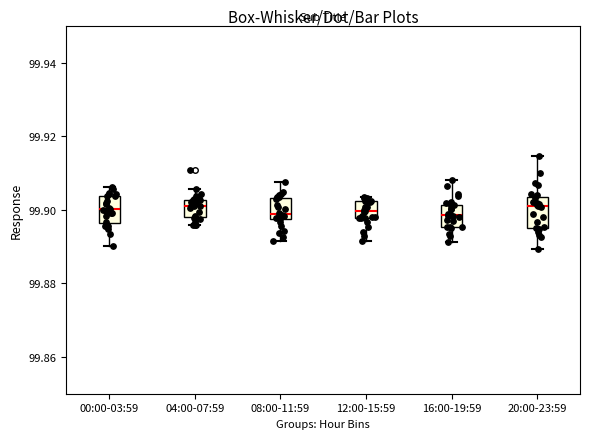

Reading left to right, read every box against the y-axis: the position of its median line, the range the box covers, and the ends of its whiskers. The values are not printed on the chart, so give them approximately, as read against the axis.

00:00-03:59: median 99.900, box 99.896 to 99.904, whiskers 99.890 to 99.906
04:00-07:59: median 99.902 (just below the box's upper edge), box 99.898 to 99.902, whiskers 99.896 to 99.906
08:00-11:59: median 99.898 (just above the box's lower edge), box 99.898 to 99.904, whiskers 99.892 to 99.908
12:00-15:59: median 99.900, box 99.898 to 99.902, whiskers 99.892 to 99.904
16:00-19:59: median 99.898, box 99.896 to 99.902, whiskers 99.892 to 99.908
20:00-23:59: median 99.900, box 99.896 to 99.904, whiskers 99.890 to 99.914